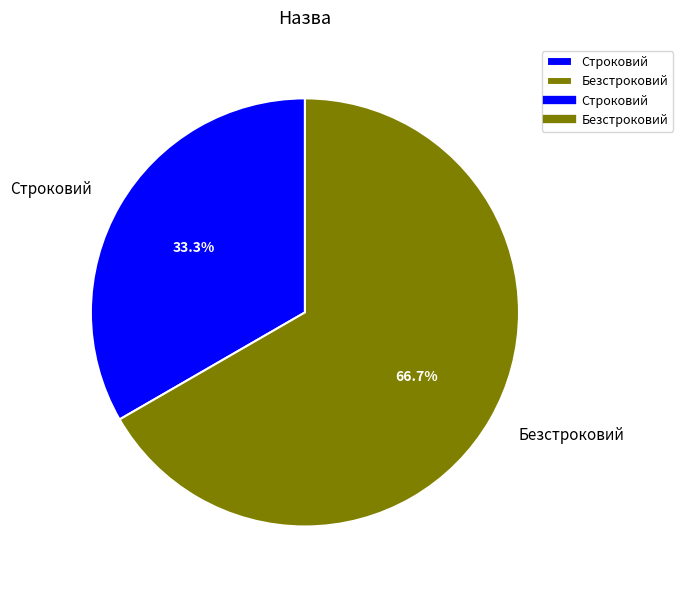

True or false: Строковий accounts for 22% of the total.

False